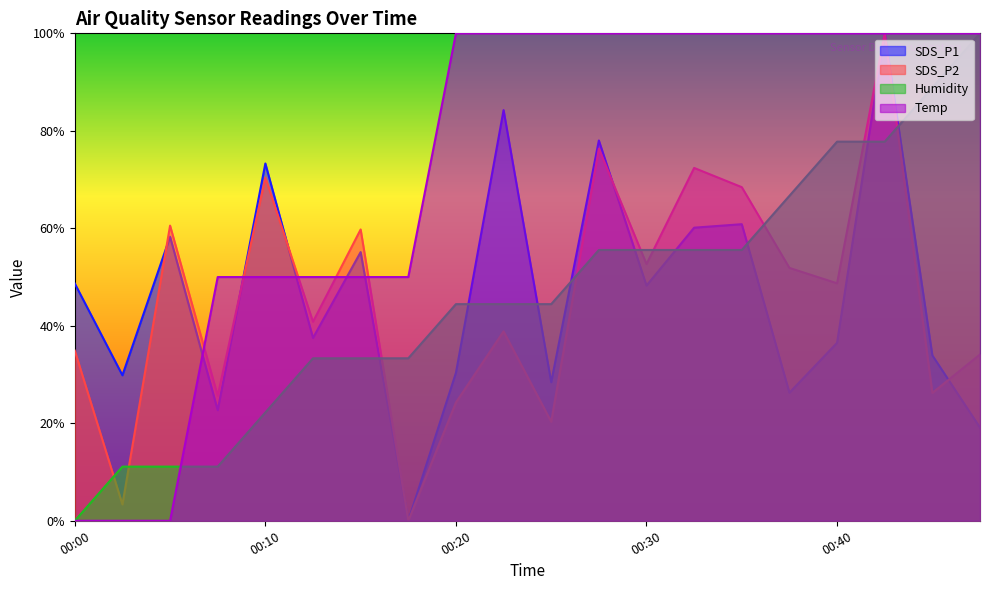

What is the difference between the second highest and minimum values in the SDS_P1 series?

84.3